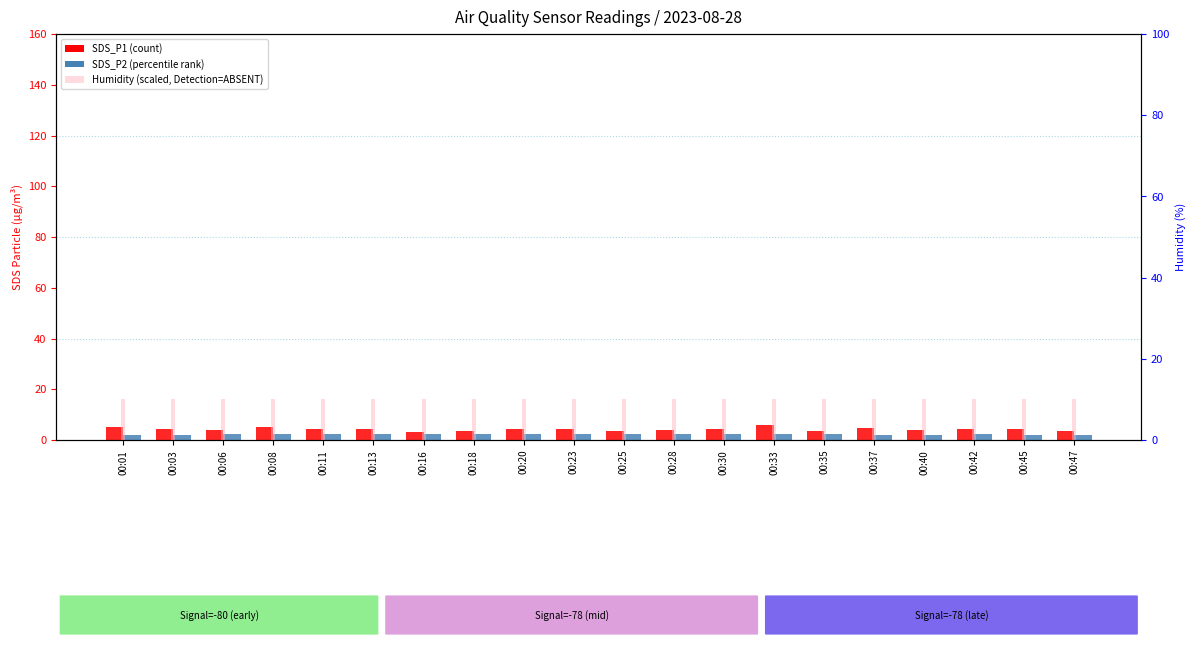

Which label corresponds to the smallest value in the chart?

00:03